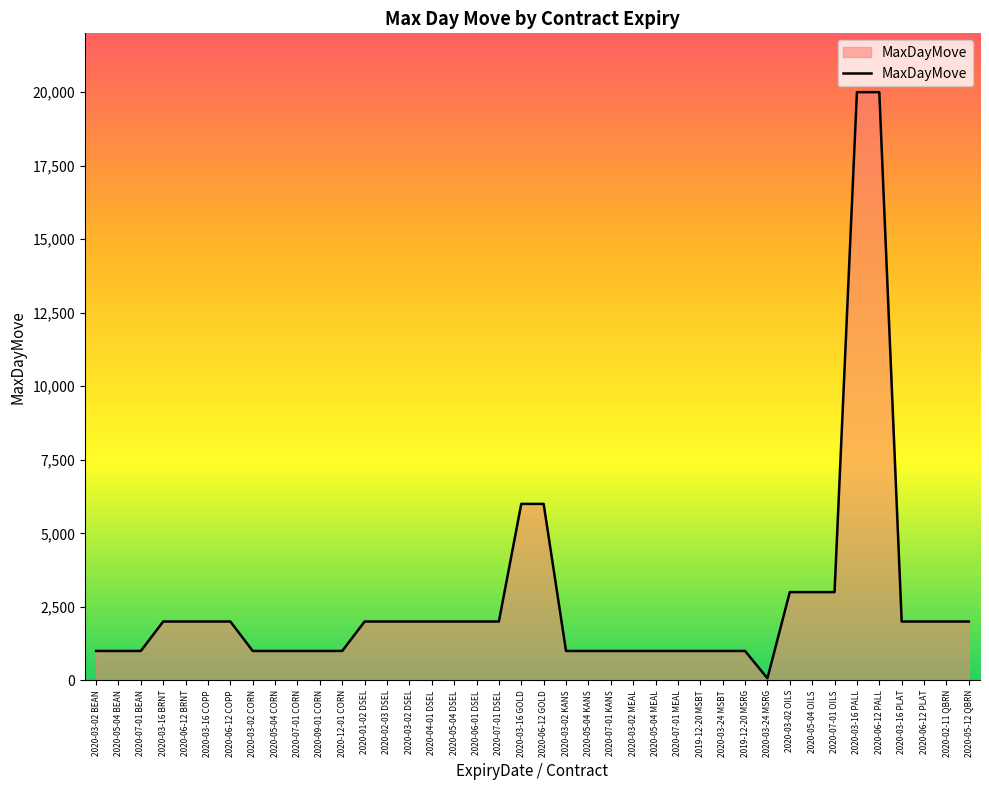

What is the difference between the maximum and minimum values?

19930